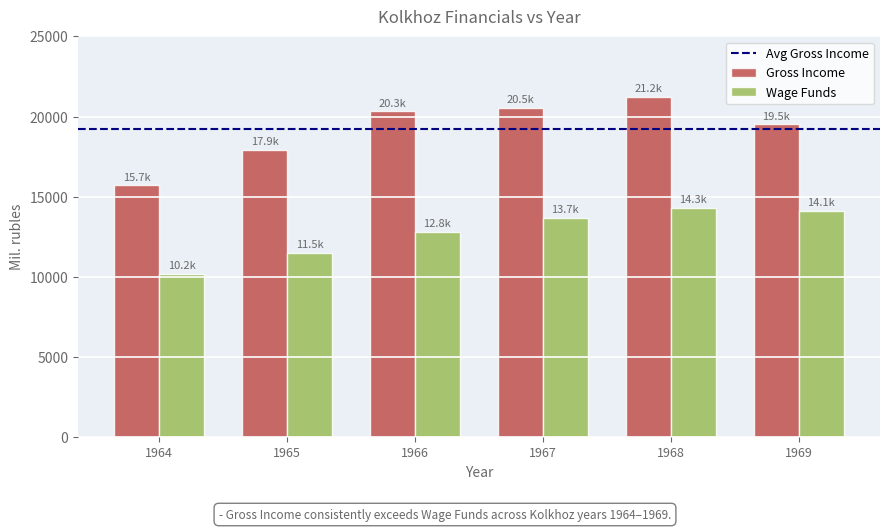

Does the chart contain any negative values?

No